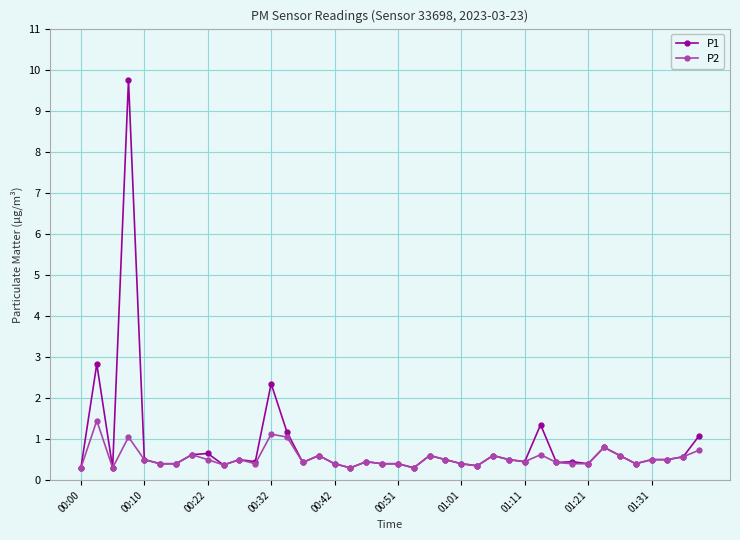

True or false: P2 has more than 1 interior local peaks.

True